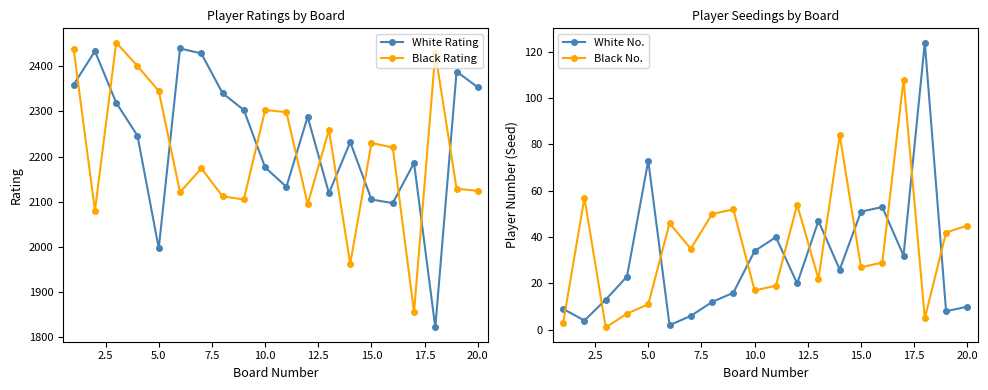

True or false: Black Rating has more than 1 interior local peaks.

True